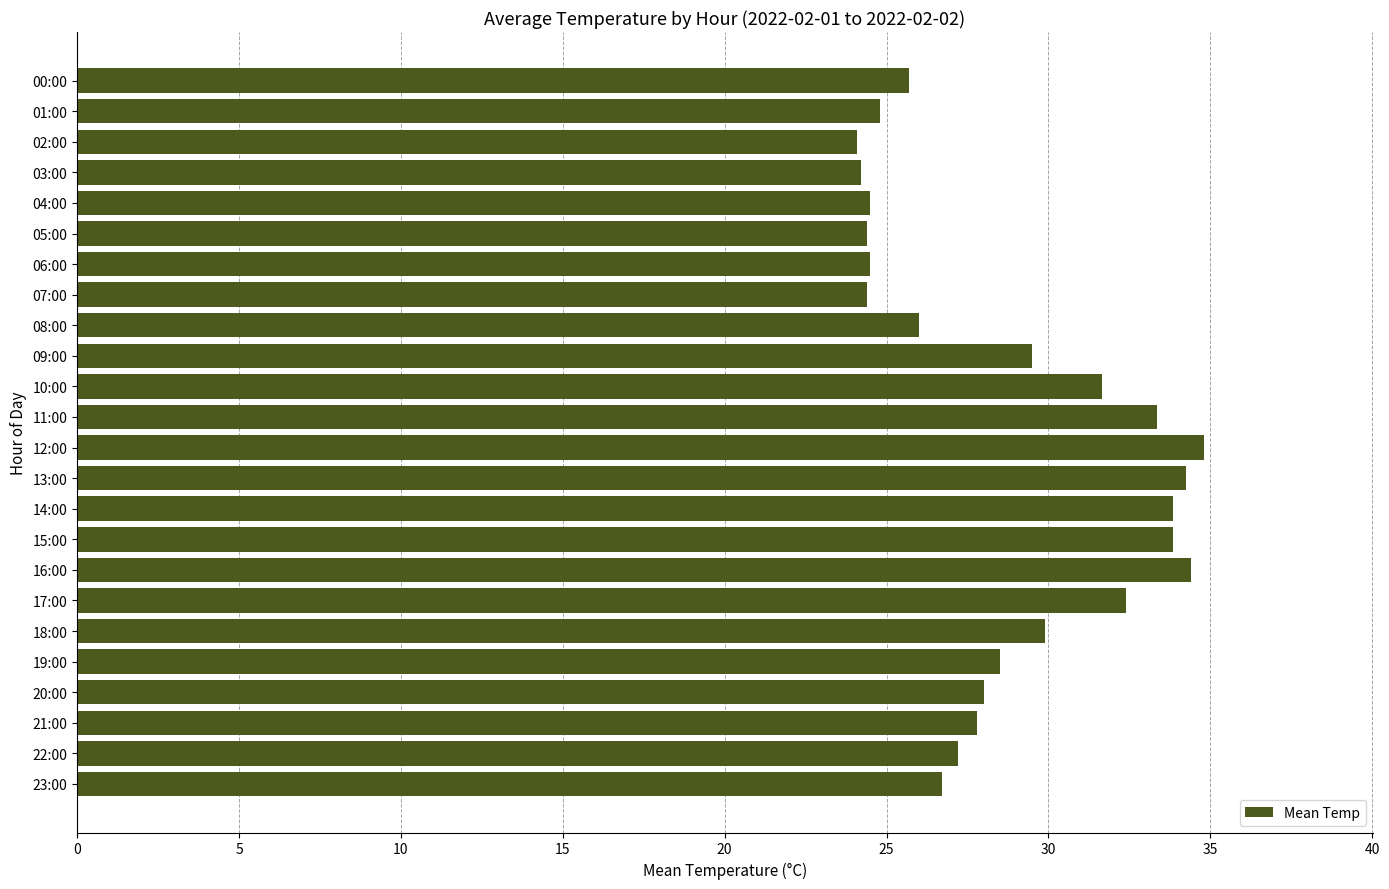

What is the label of the 13th bar from the bottom?

11:00